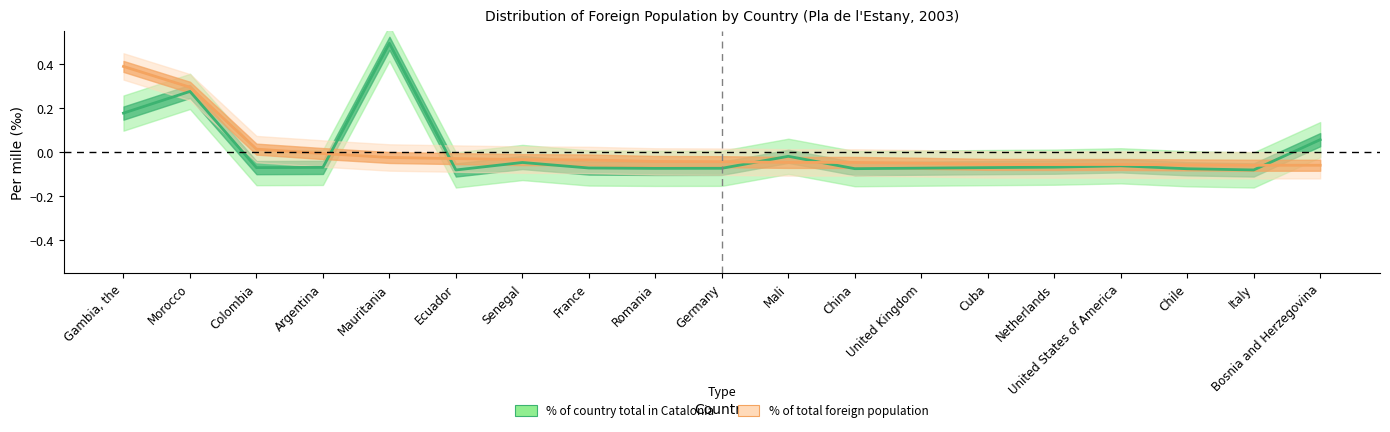

What is the value of the % of country total in Catalonia point at the 2nd from the left?

0.3